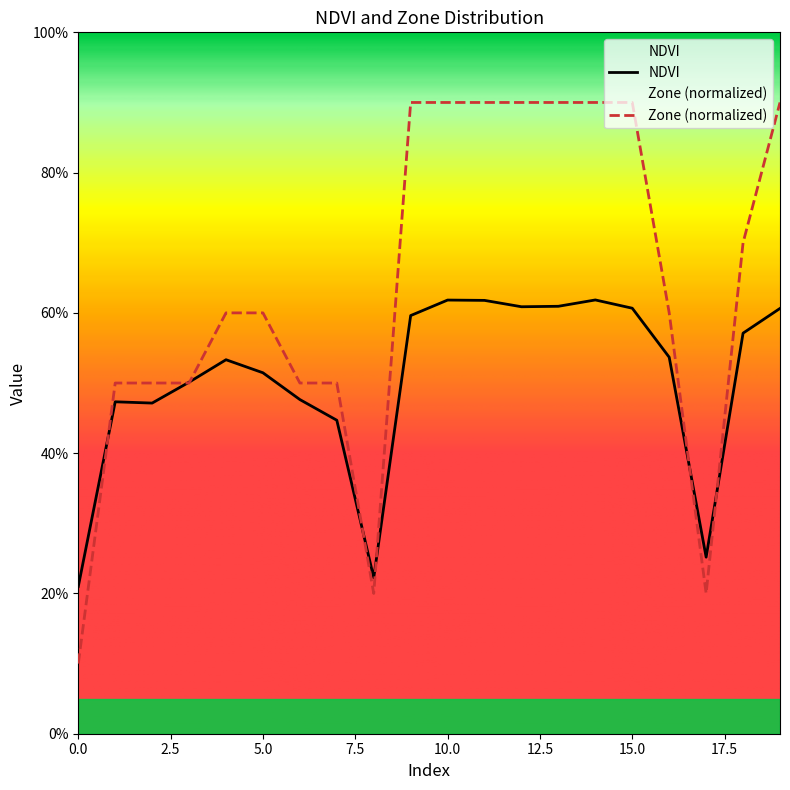

Count the NDVI values in the range 0 to 1.

20